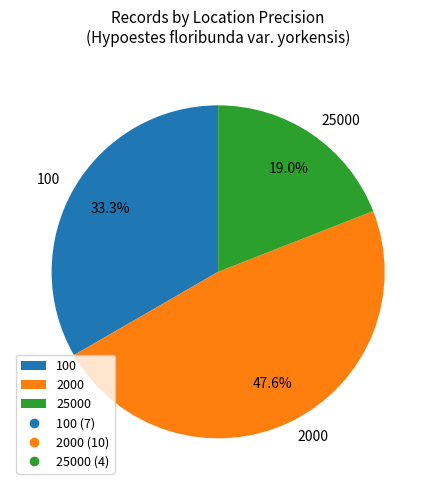

How much of the chart is everything except 2000?

52.4%